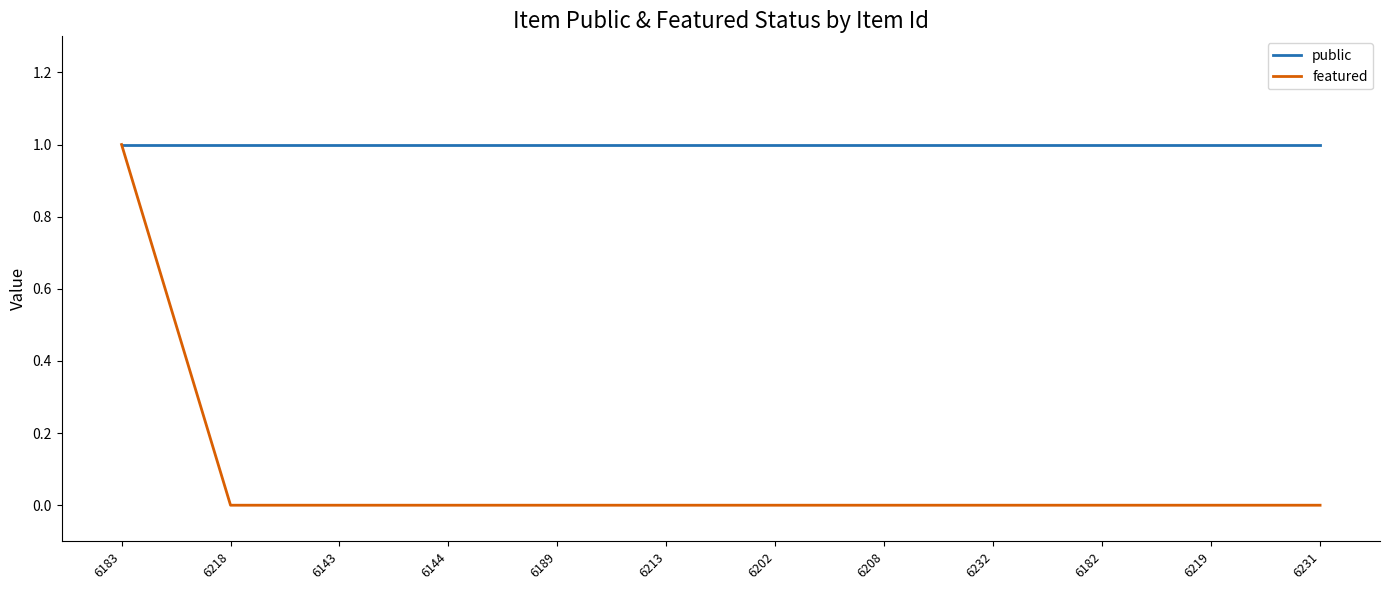

Rank the series by their average value, from lowest to highest.

featured, public